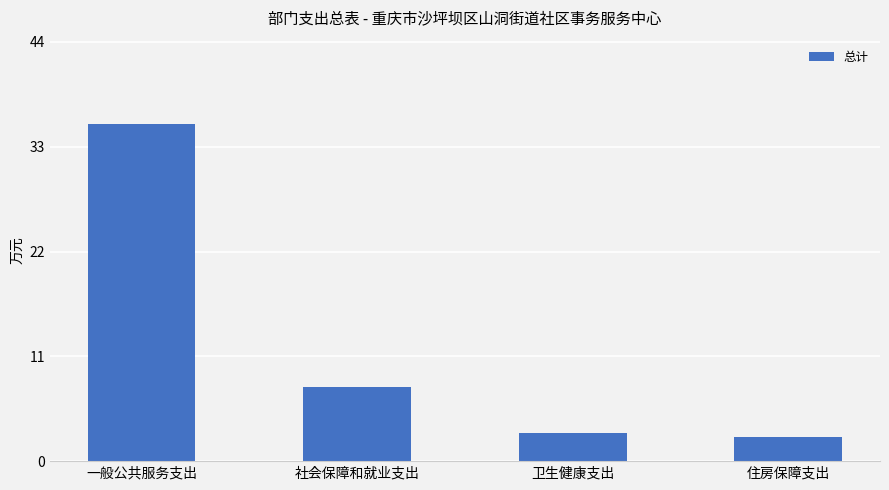

What is the greatest value displayed?

35.4